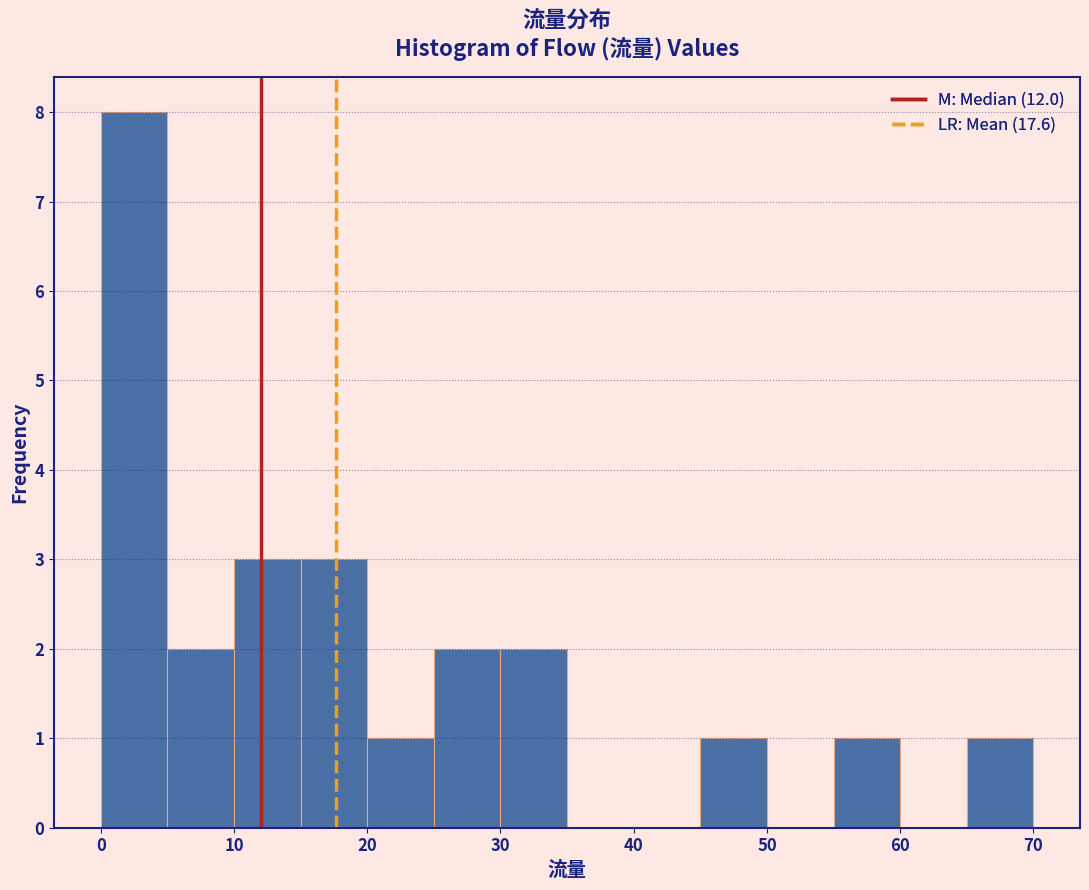

Reading left to right, list every bar in this chart as the range it spans on the x-axis followed by its height. The values are not printed on the chart, so give them approximately, as read against the axis.

0 to 5: 8
5 to 10: 2
10 to 15: 3
15 to 20: 3
20 to 25: 1
25 to 30: 2
30 to 35: 2
35 to 40: 0
40 to 45: 0
45 to 50: 1
50 to 55: 0
55 to 60: 1
60 to 65: 0
65 to 70: 1